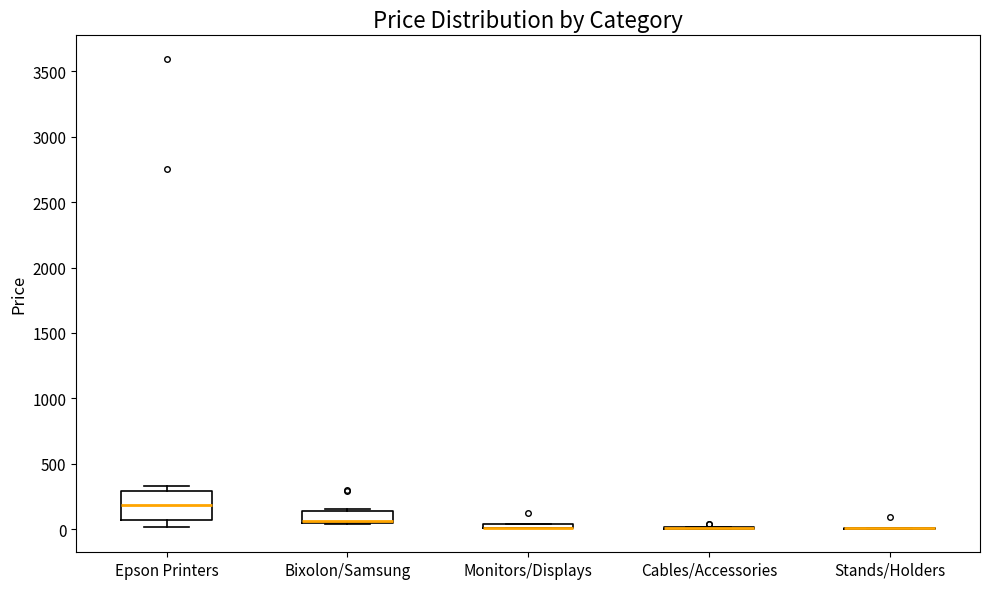

Where is the upper edge of the box for Monitors/Displays on the y-axis? The values are not printed on the chart, so give them approximately, as read against the axis.

50